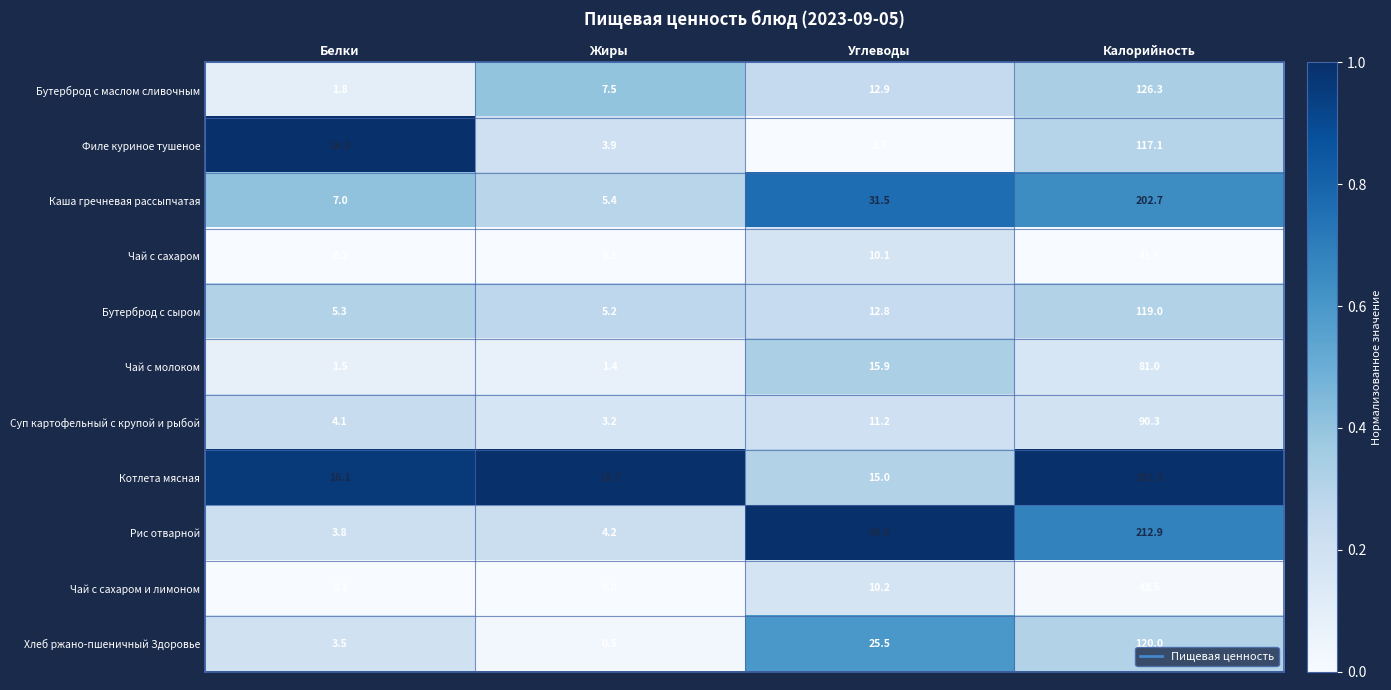

Which series has the widest spread of values?

Котлета мясная